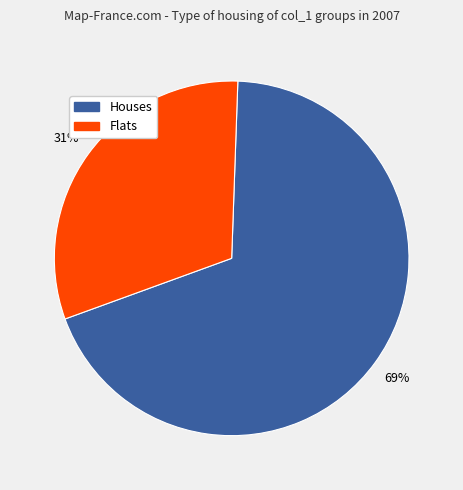

Is there a majority slice in this chart?

Yes